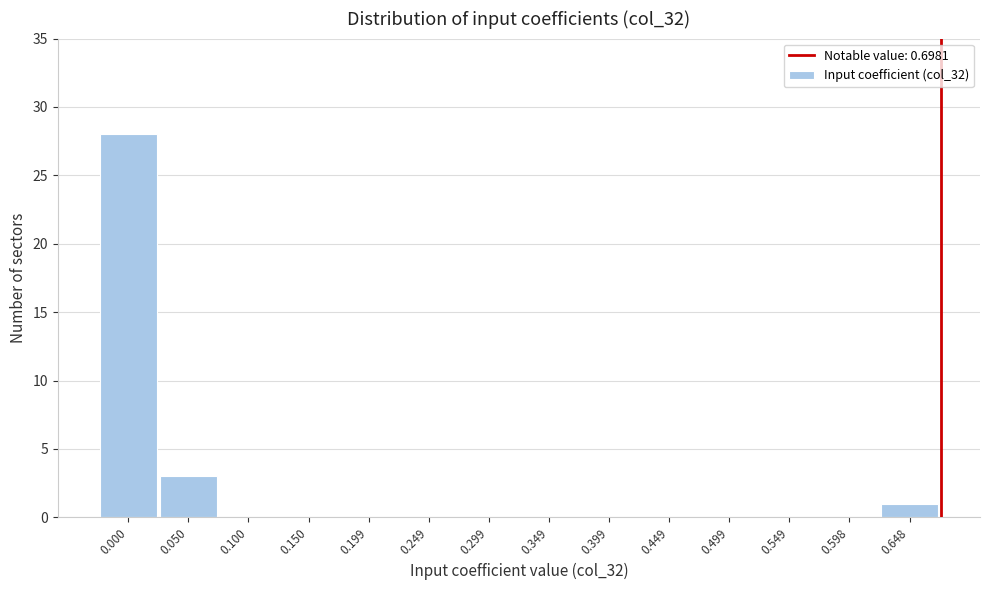

Reading left to right, extract all data points from this chart.

0.000=28	0.050=3	0.100=0	0.150=0	0.199=0	0.249=0	0.299=0	0.349=0	0.399=0	0.449=0	0.499=0	0.549=0	0.598=0	0.648=1